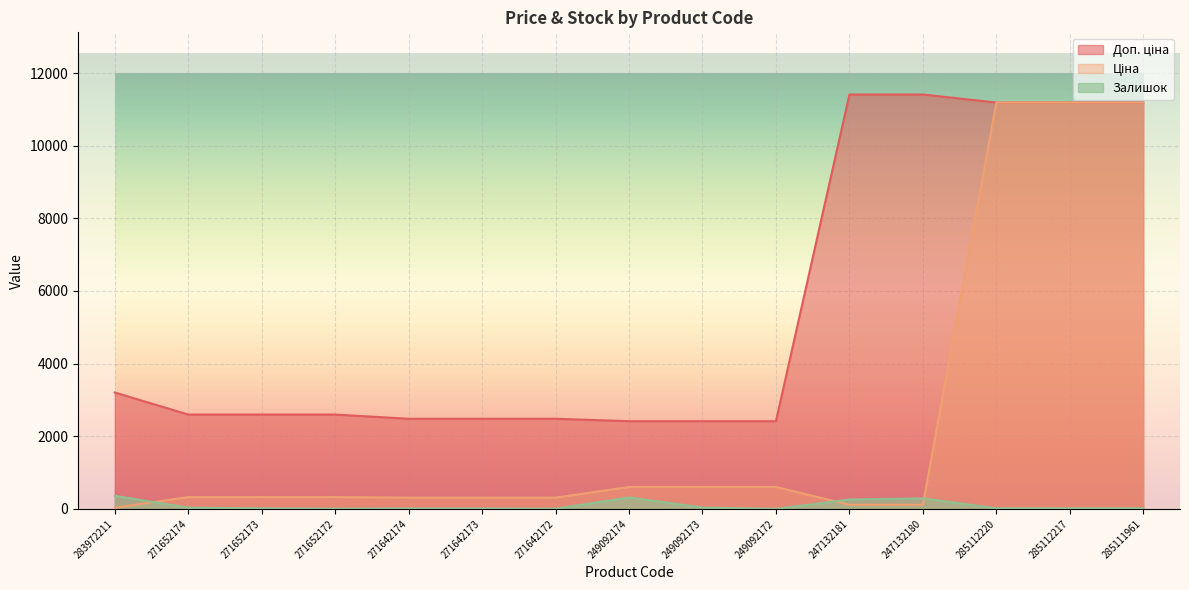

How many lines are shown in the chart?

3